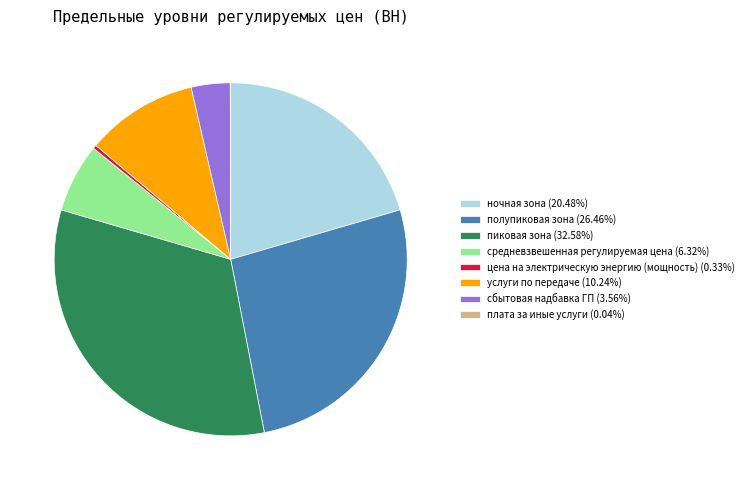

Is there any slice that represents more than half of the pie?

No